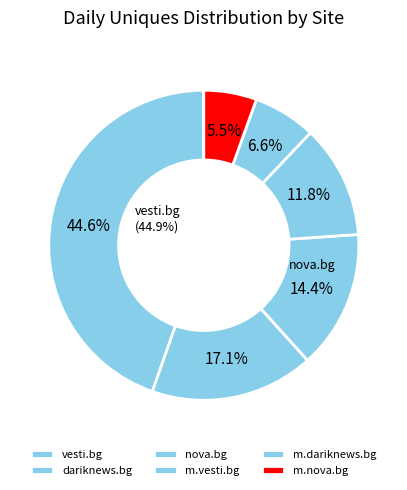

Rank the categories by value from lowest to highest.

m.nova.bg, m.dariknews.bg, m.vesti.bg, nova.bg, dariknews.bg, vesti.bg